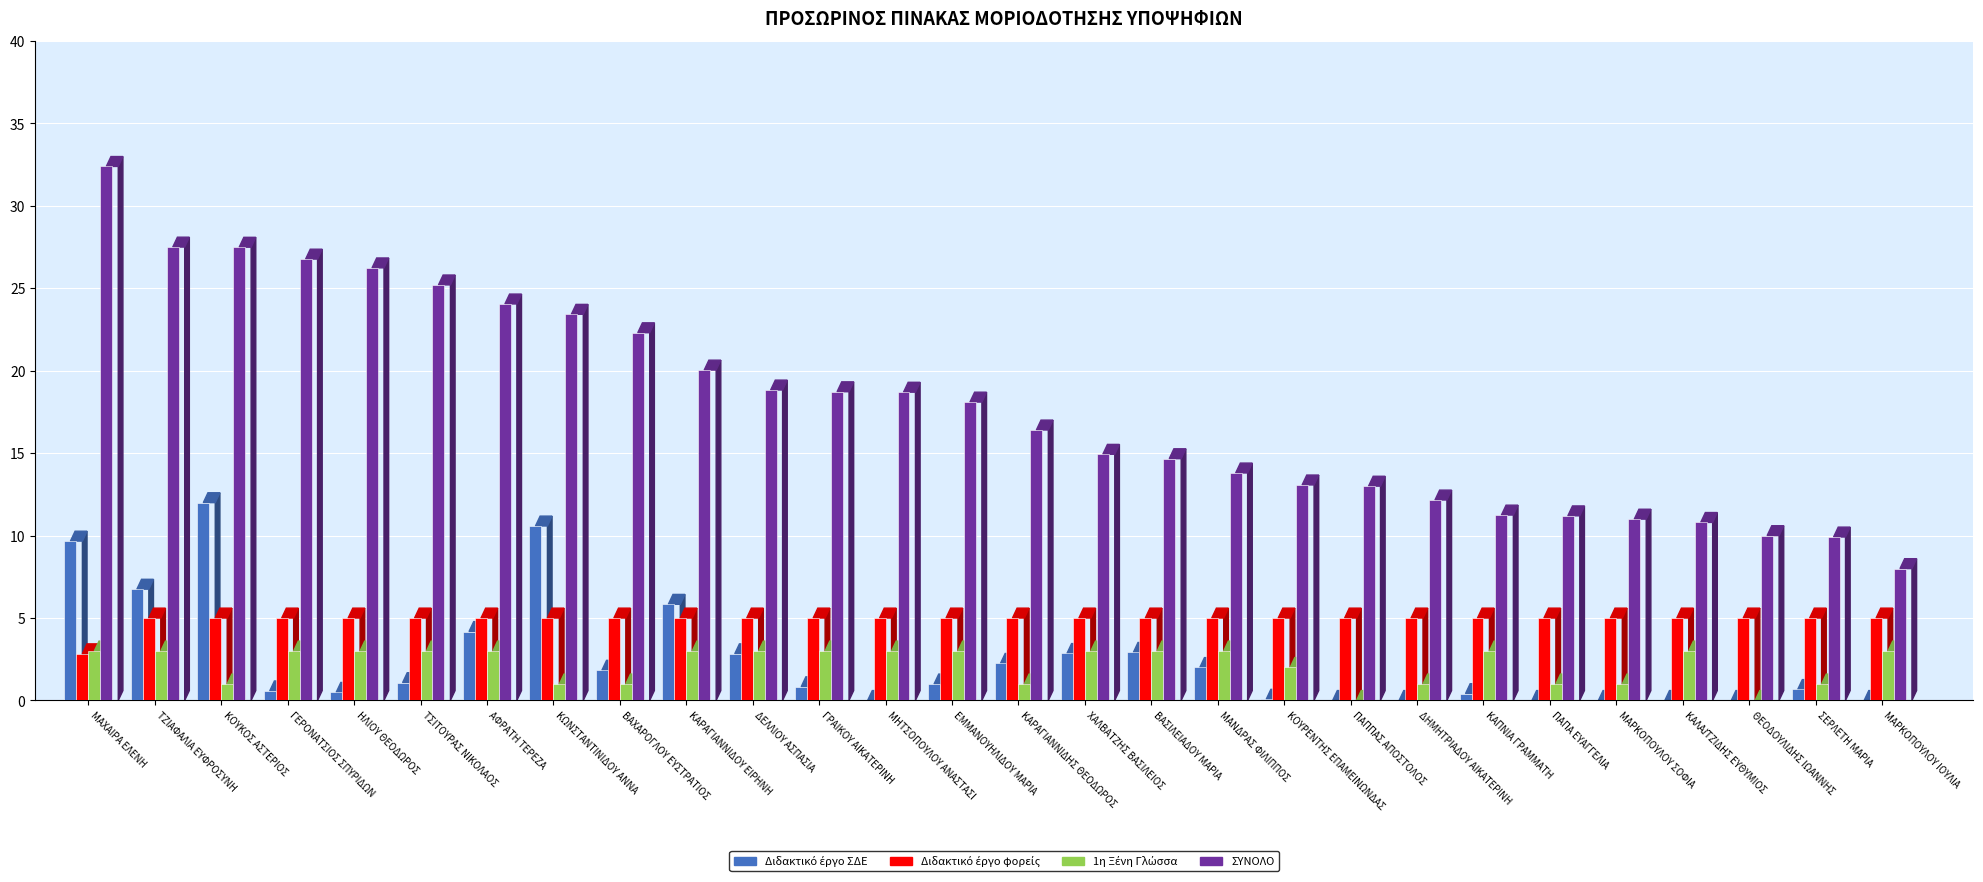

What is the greatest value displayed?

32.4